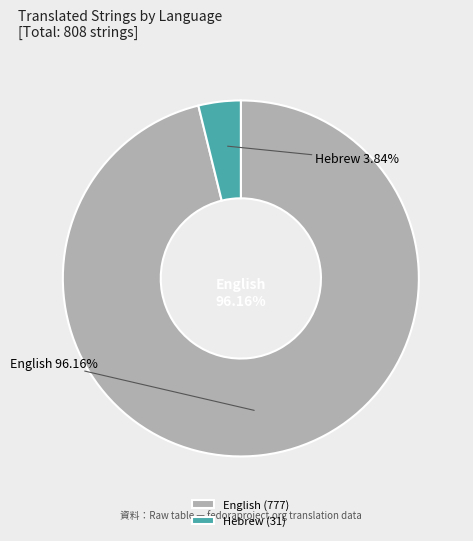

To the nearest percent, what is the combined percentage of English and Hebrew?

100%